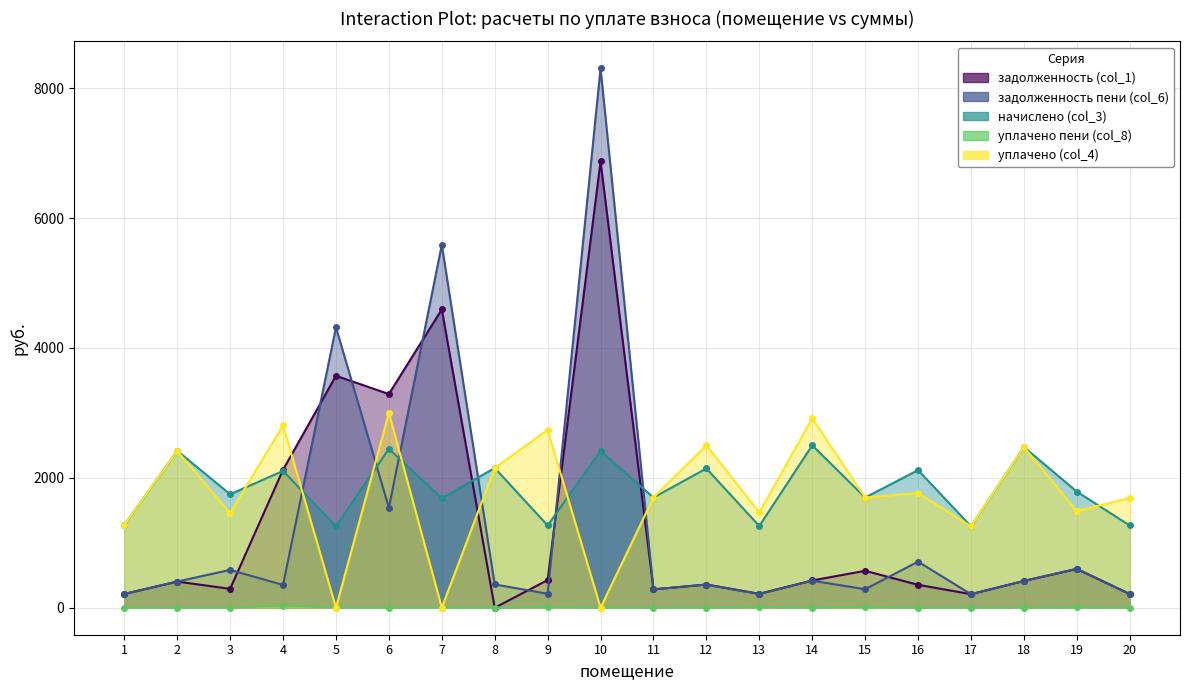

Where do задолженность пени (col_6) and задолженность (col_1) first cross each other?

3 and 4